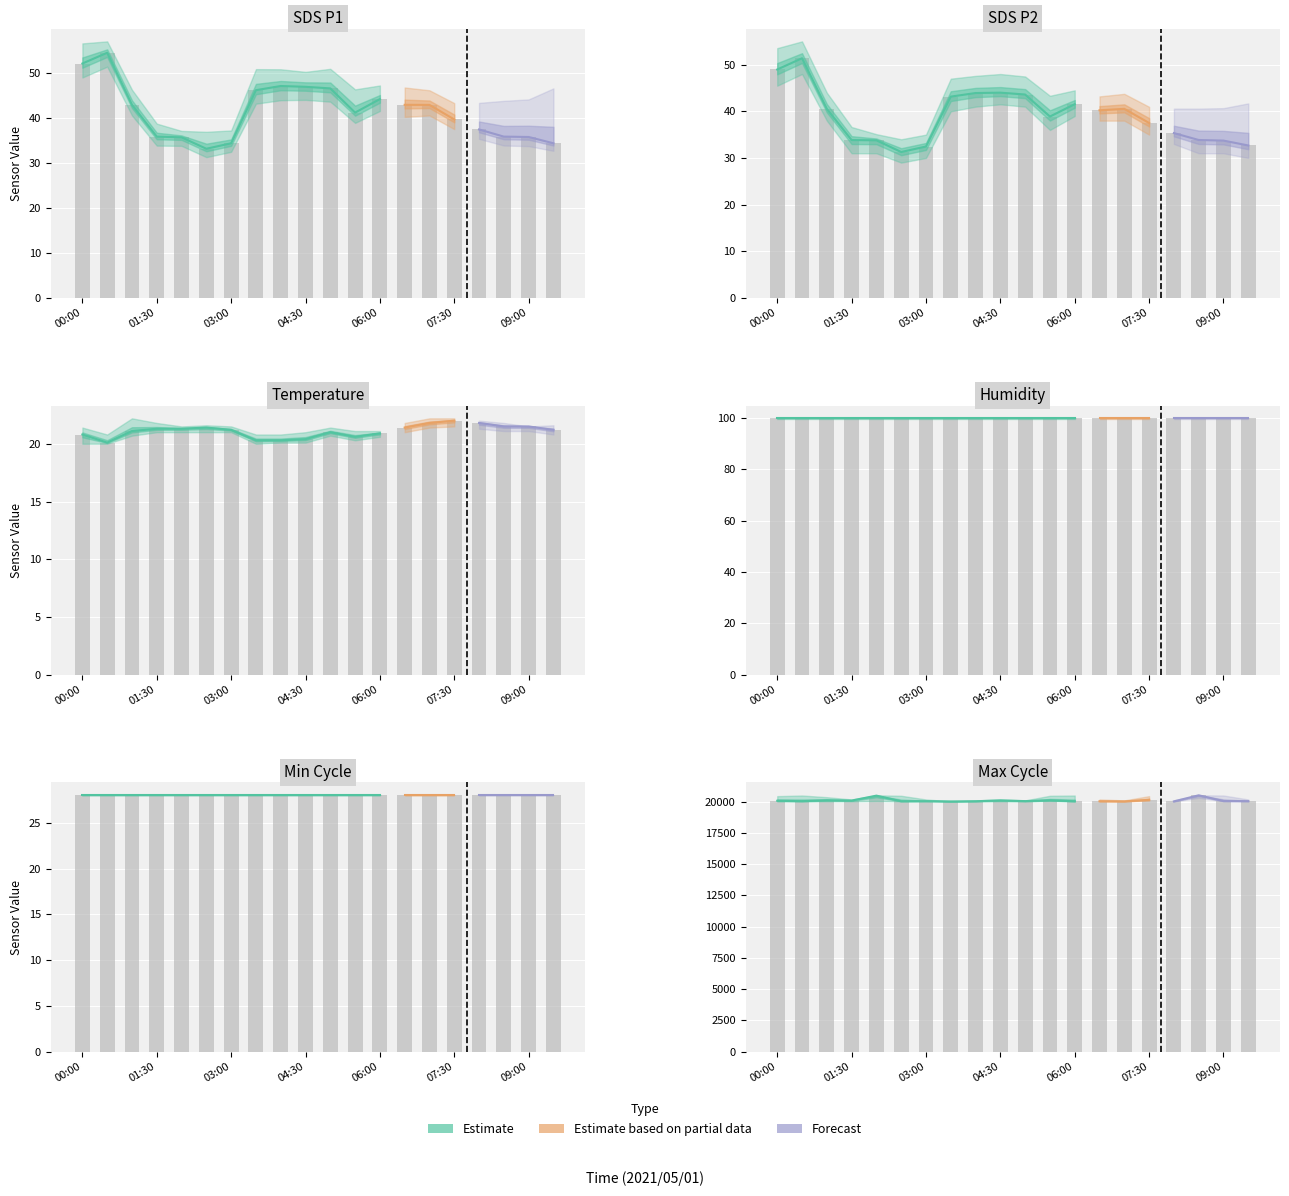

At which category does the chart reach its minimum across all series?

00:30